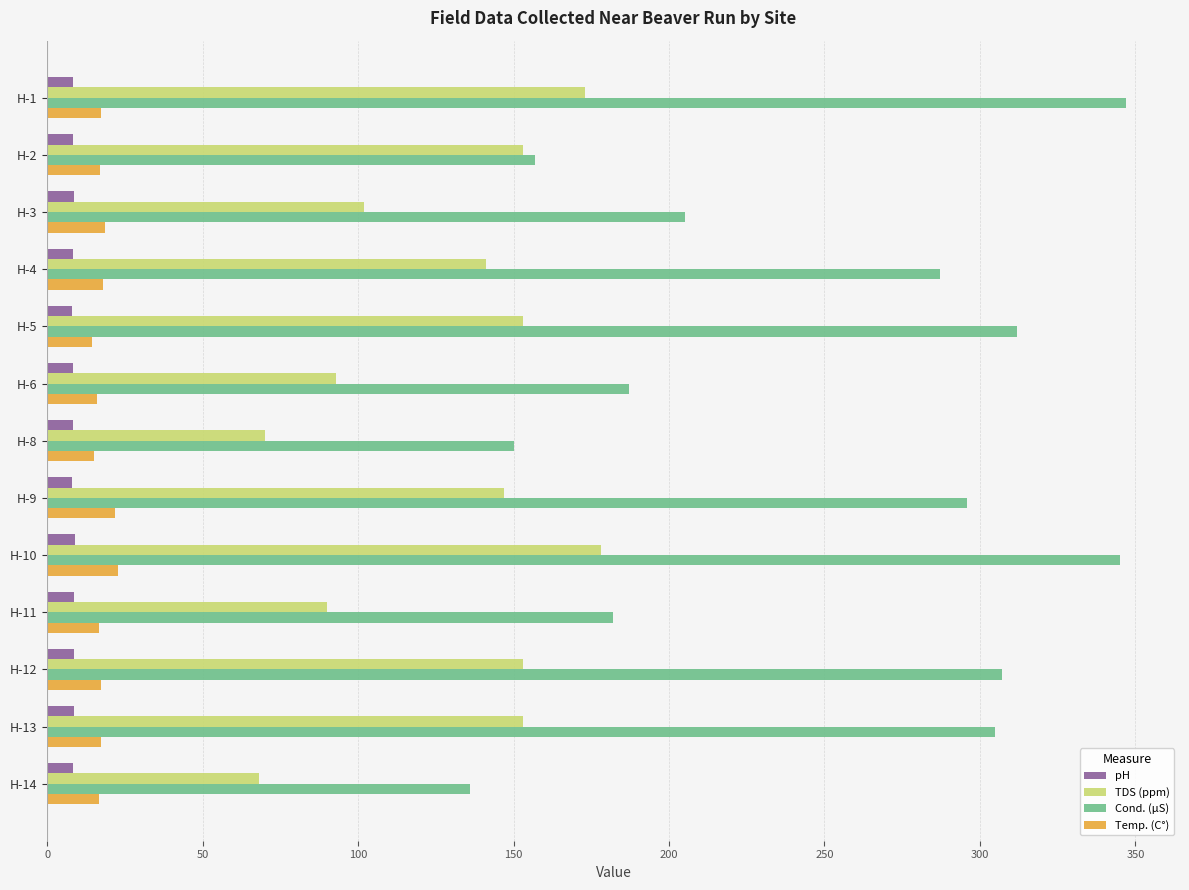

What is the difference between the maximum and minimum values in the Cond. (µS) series?

211.0